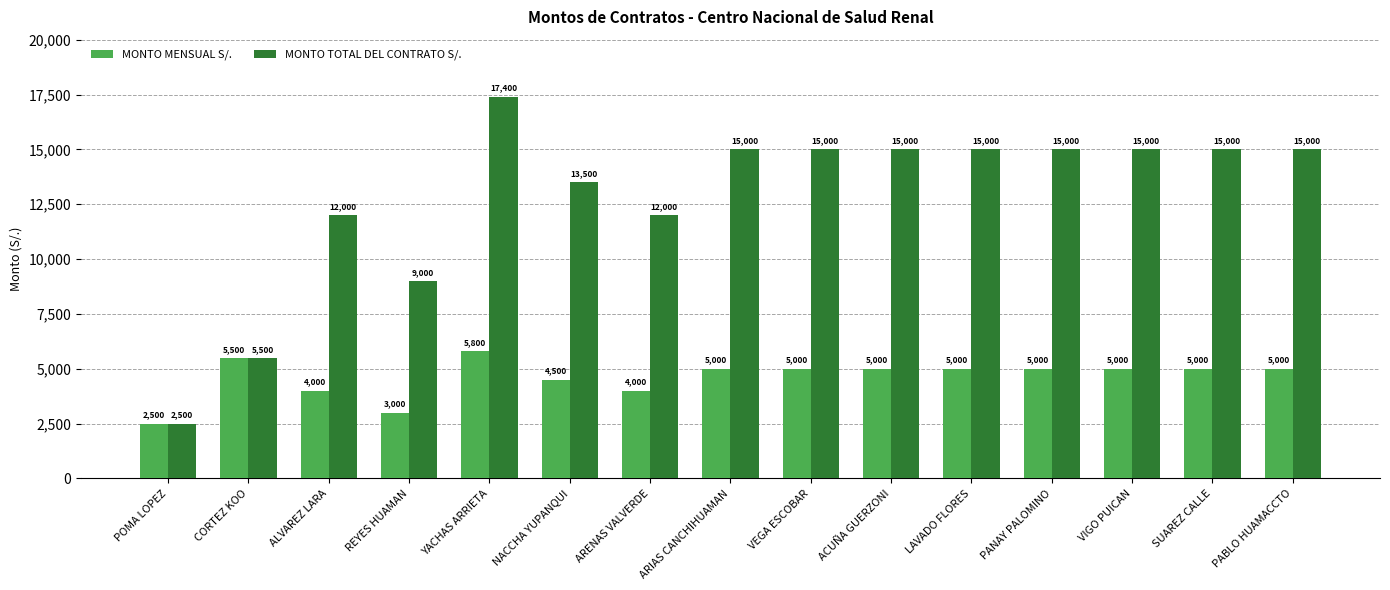

Between NACCHA YUPANQUI and VIGO PUICAN, which series saw the biggest shift?

MONTO TOTAL DEL CONTRATO S/.